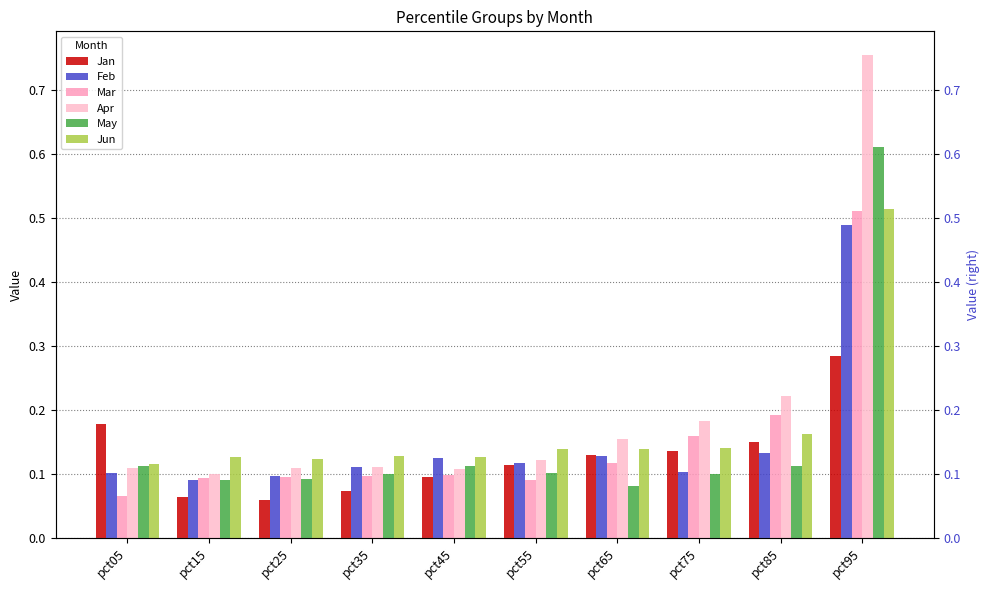

Are the bars horizontal?

No